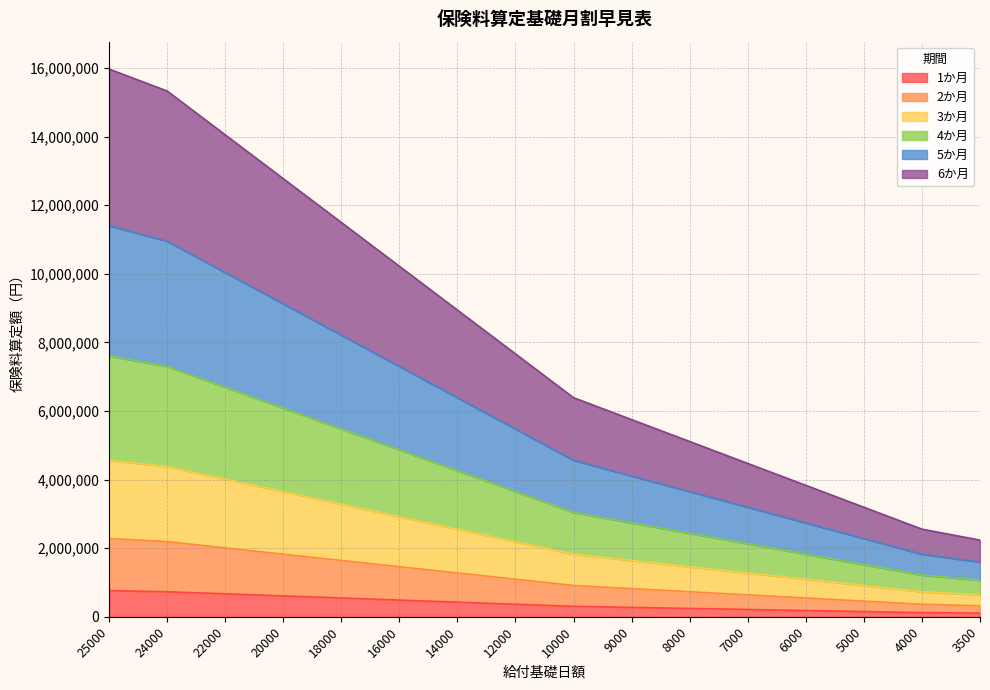

Reading left to right, transcribe all the data shown in this chart.

1か月: 760417	730000	669167	608334	547500	486667	425834	365000	304167	273750	243334	212917	182500	152084	121667	106459
2か月: 2281251	2190000	2007501	1825002	1642500	1460001	1277502	1095000	912501	821250	730002	638751	547500	456252	365001	319377
3か月: 4562502	4380000	4015002	3650004	3285000	2920002	2555004	2190000	1825002	1642500	1460004	1277502	1095000	912504	730002	638754
4か月: 7604170	7300000	6691670	6083340	5475000	4866670	4258340	3650000	3041670	2737500	2433340	2129170	1825000	1520840	1216670	1064590
5か月: 11406255	10950000	10037505	9125010	8212500	7300005	6387510	5475000	4562505	4106250	3650010	3193755	2737500	2281260	1825005	1596885
6か月: 15968757	15330000	14052507	12775014	11497500	10220007	8942514	7665000	6387507	5748750	5110014	4471257	3832500	3193764	2555007	2235639